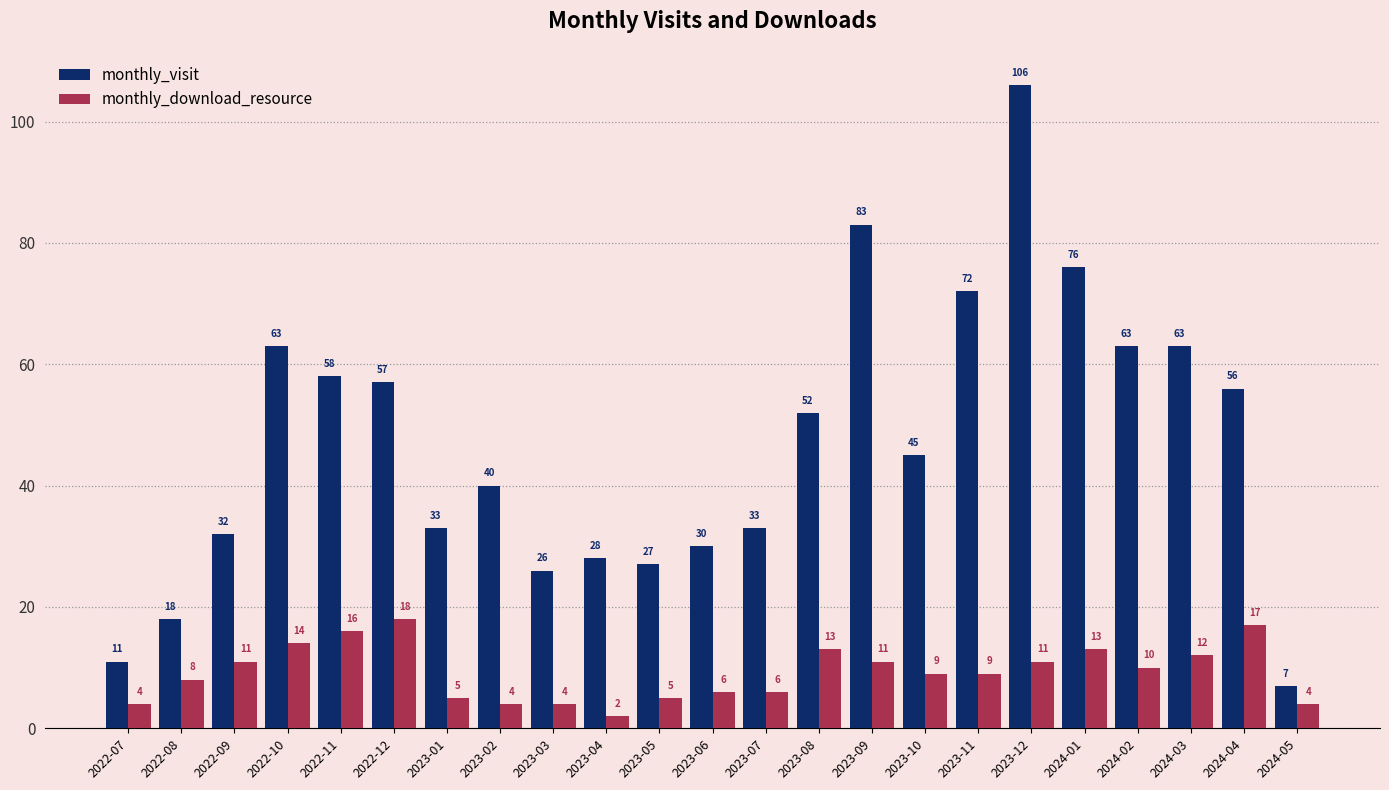

What is the spread (max minus min) of values at 2023-08?

39